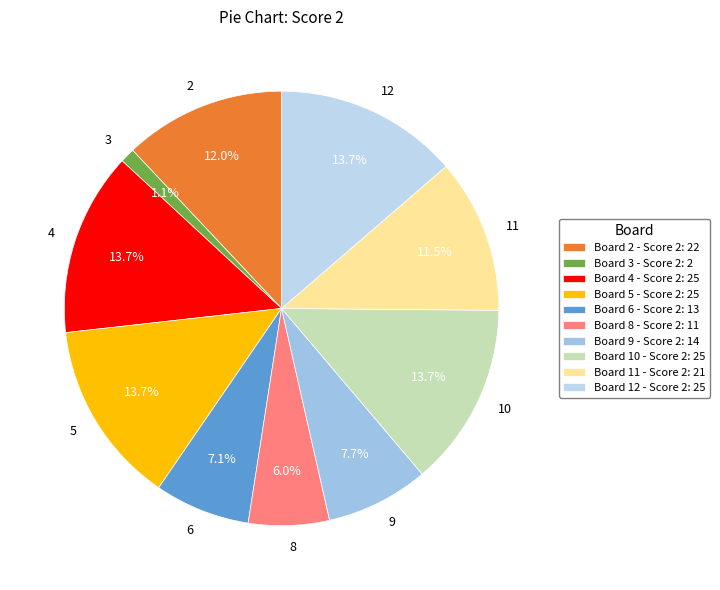

Count the number of slices in the pie.

10